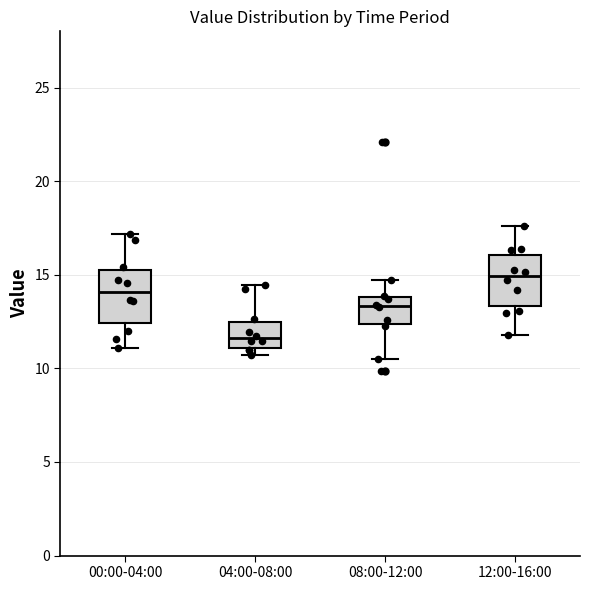

Reading left to right, read every box against the y-axis: the position of its median line, the range the box covers, and the ends of its whiskers. The values are not printed on the chart, so give them approximately, as read against the axis.

00:00-04:00: median 14.0, box 12.5 to 15.5, whiskers 11.0 to 17.0
04:00-08:00: median 11.5, box 11.0 to 12.5, whiskers 10.5 to 14.5
08:00-12:00: median 13.5, box 12.5 to 14.0, whiskers 10.5 to 14.5
12:00-16:00: median 15.0, box 13.5 to 16.0, whiskers 12.0 to 17.5